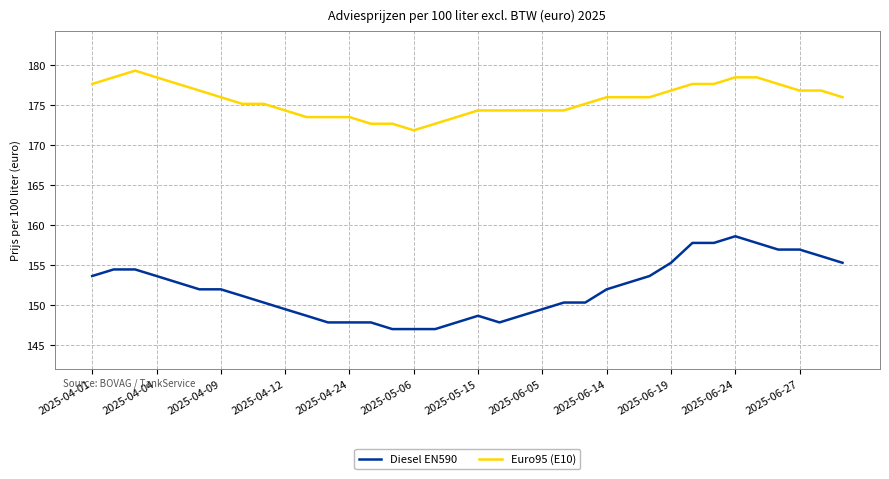

Which series has the largest range (max minus min)?

Diesel EN590